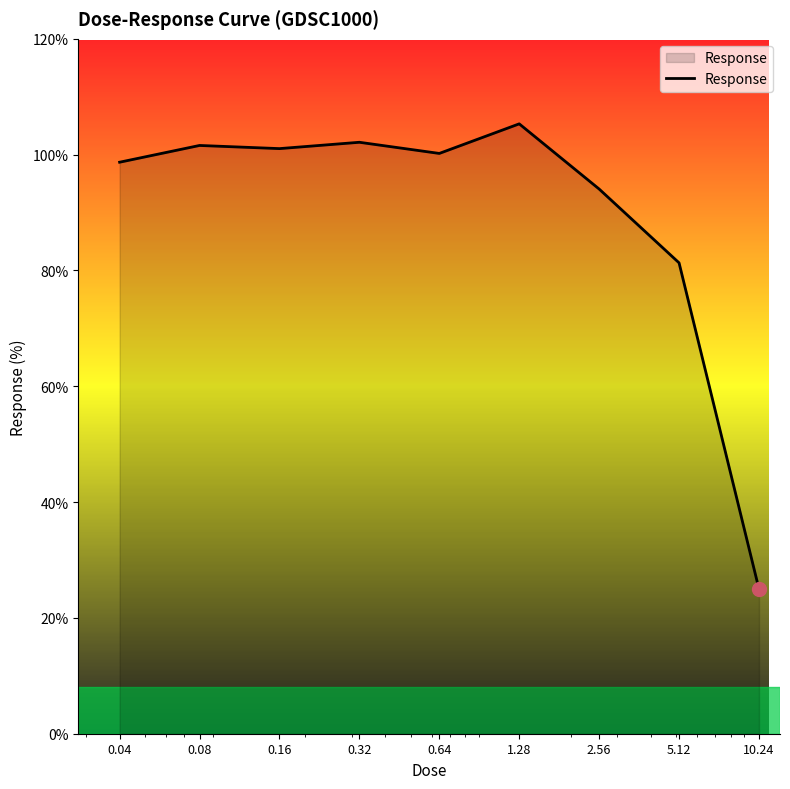

What is the minimum value shown in the chart?

25.0